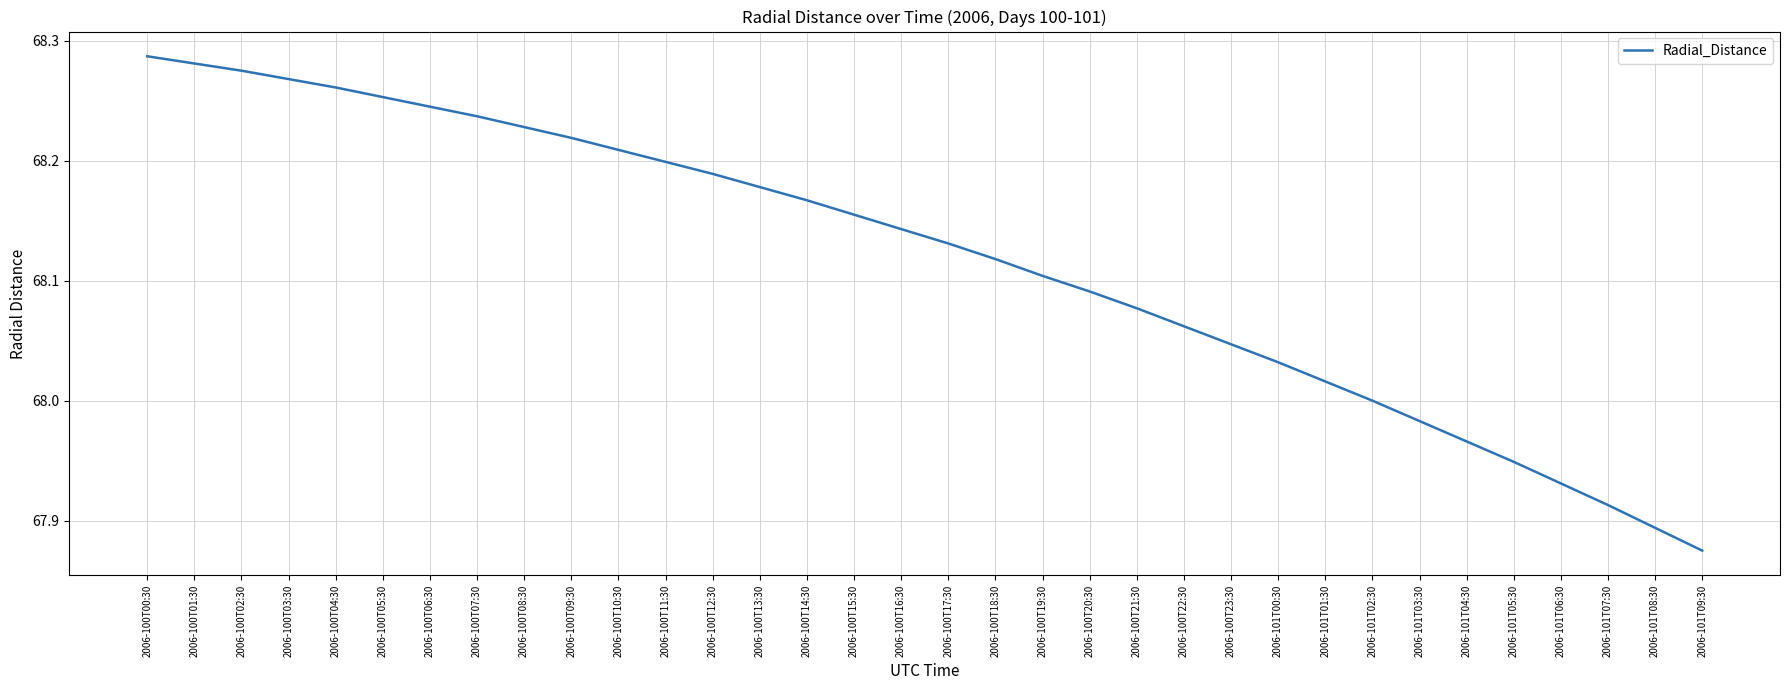

What is the difference between the values at 2006-100T08:30 and 2006-101T09:30?

0.4